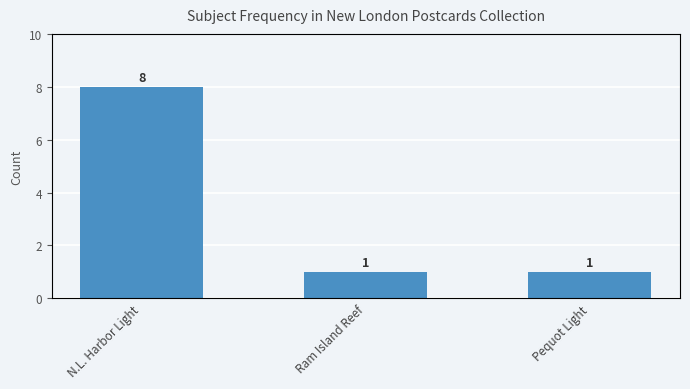

How many bars are there in total?

3